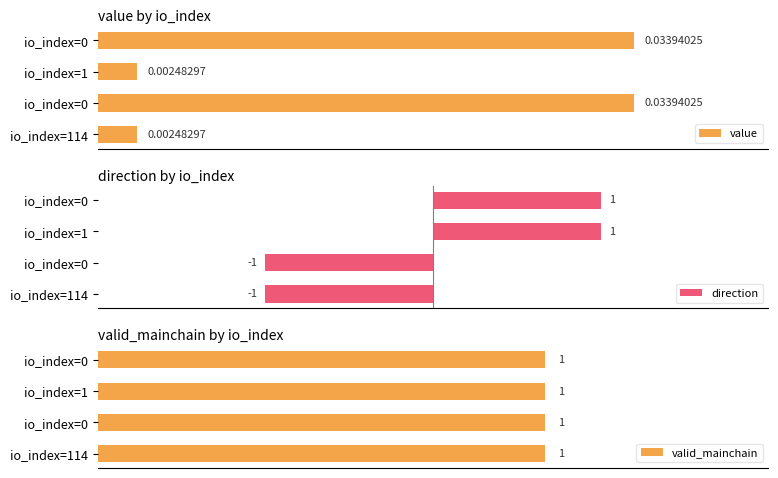

Which series has the largest total across all categories?

valid_mainchain